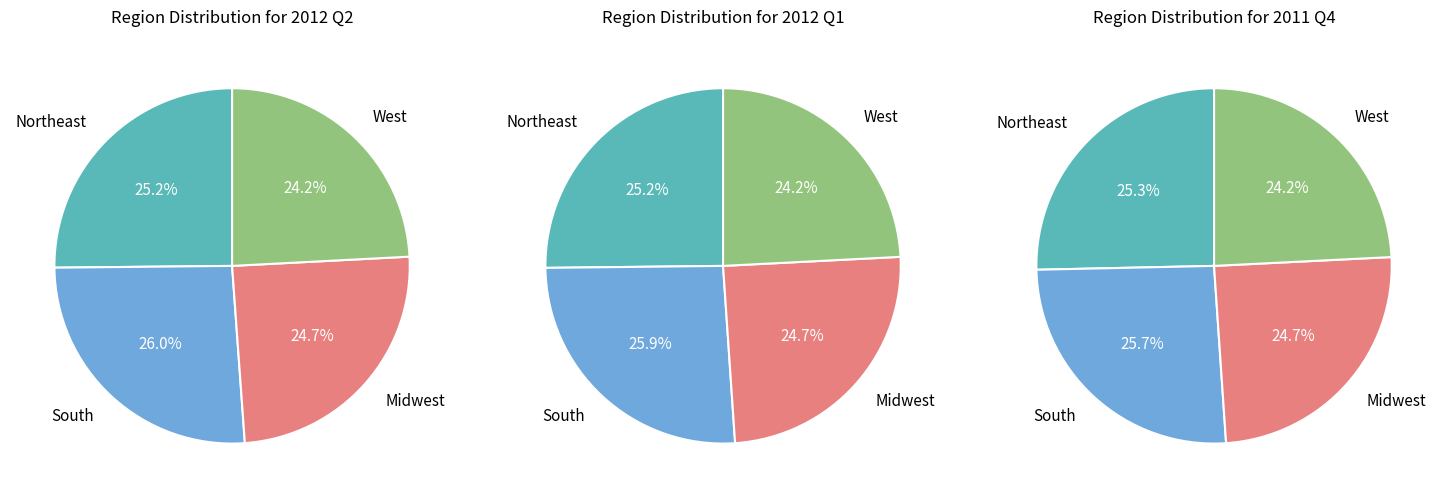

Does 1 account for over 50% of the chart?

No